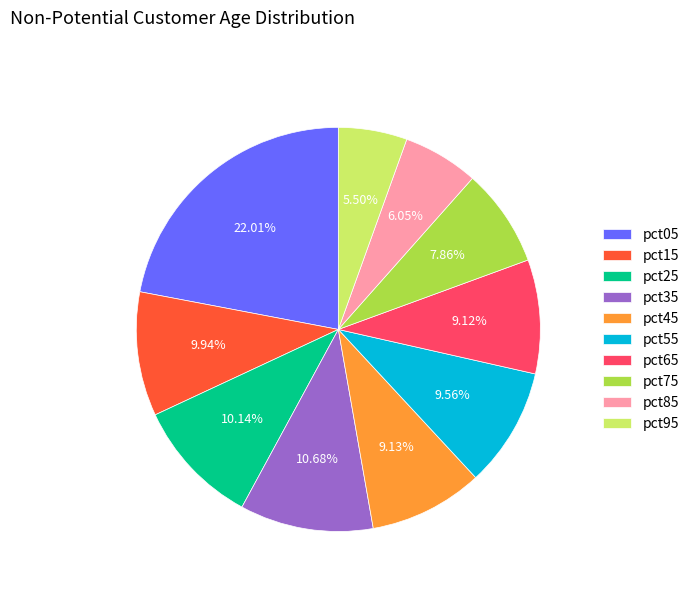

Is it true that pct15 is 21% of the pie?

False